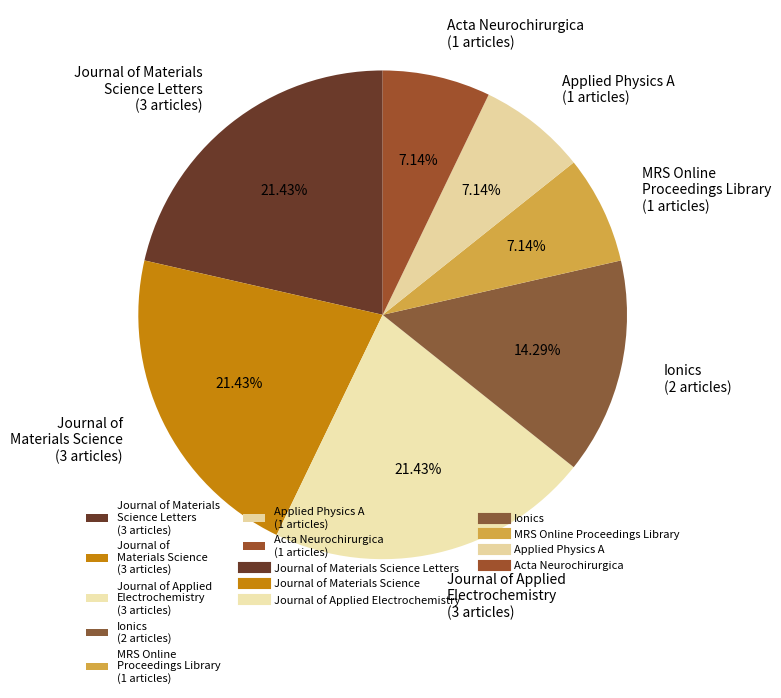

Do Acta Neurochirurgica (1 articles) and Journal of Materials Science Letters (3 articles) together represent more than half of the pie?

No